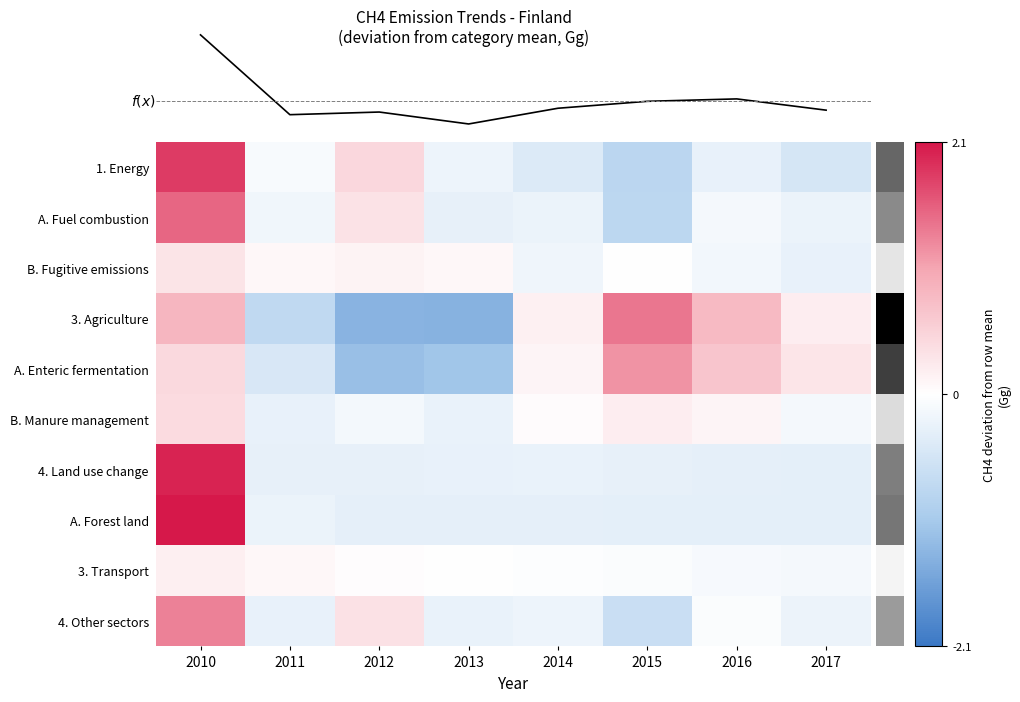

Is it true that f(x) equals 30.8 at 2016?

True